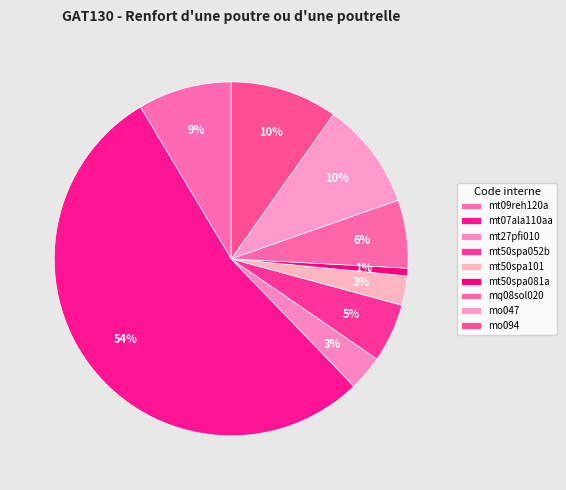

Rank the categories by value from highest to lowest.

mt07ala110aa, mo047, mo094, mt09reh120a, mq08sol020, mt50spa052b, mt27pfi010, mt50spa101, mt50spa081a